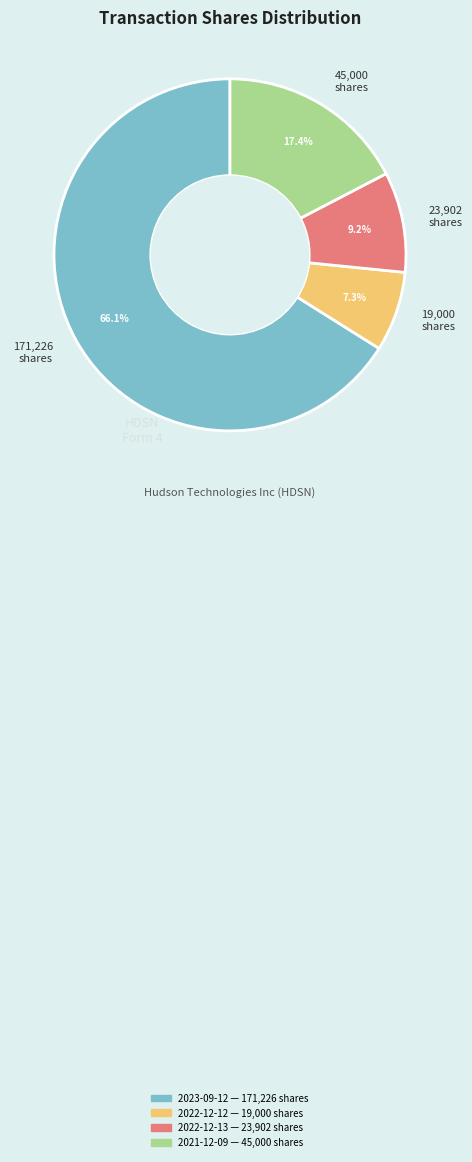

Which slice represents more than half of the pie?

171,226 shares